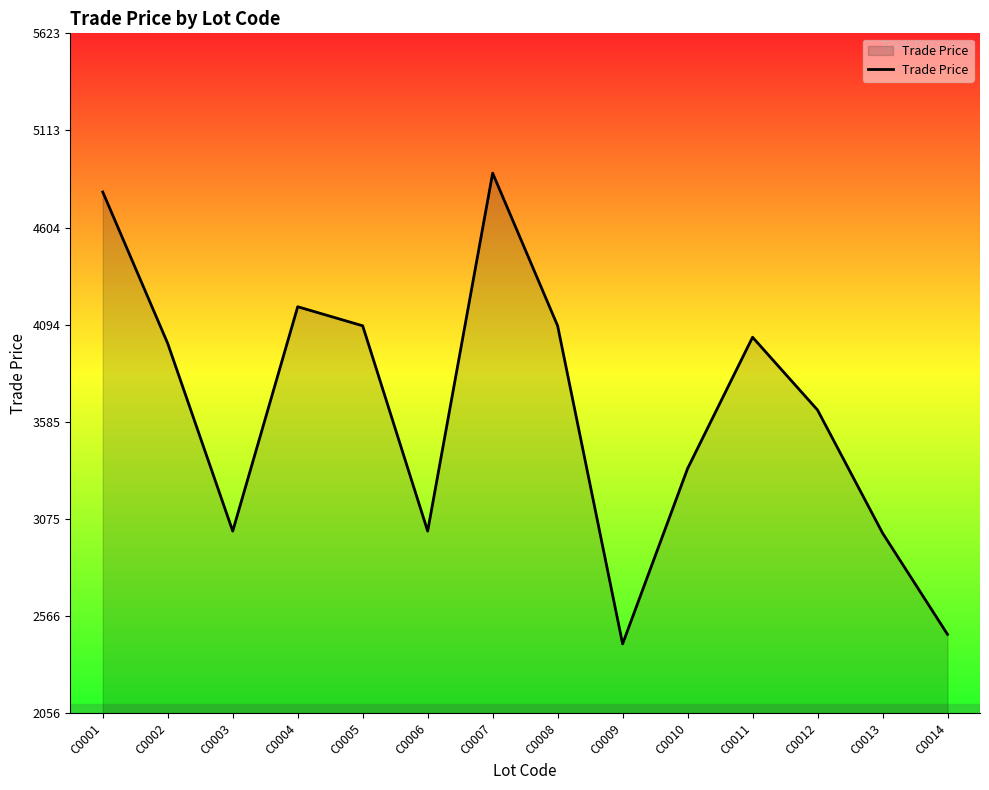

What is the ratio of the value at C0007 to the value at C0004?

1.2